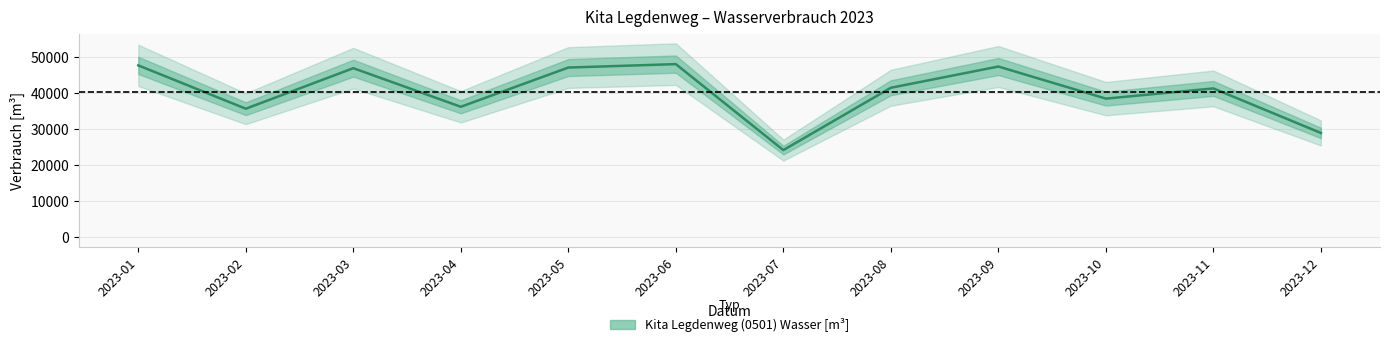

Rank the categories by value from highest to lowest.

2023-06, 2023-01, 2023-09, 2023-05, 2023-03, 2023-08, 2023-11, 2023-10, 2023-04, 2023-02, 2023-12, 2023-07